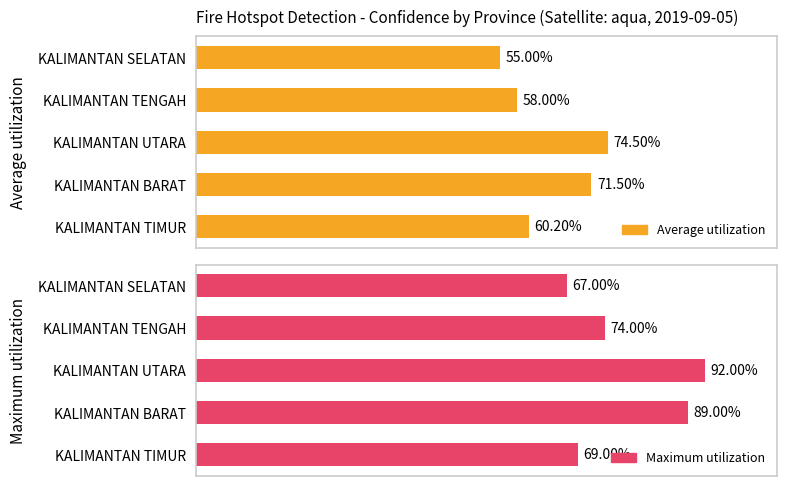

Rank the series by their maximum value, from highest to lowest.

Maximum utilization, Average utilization